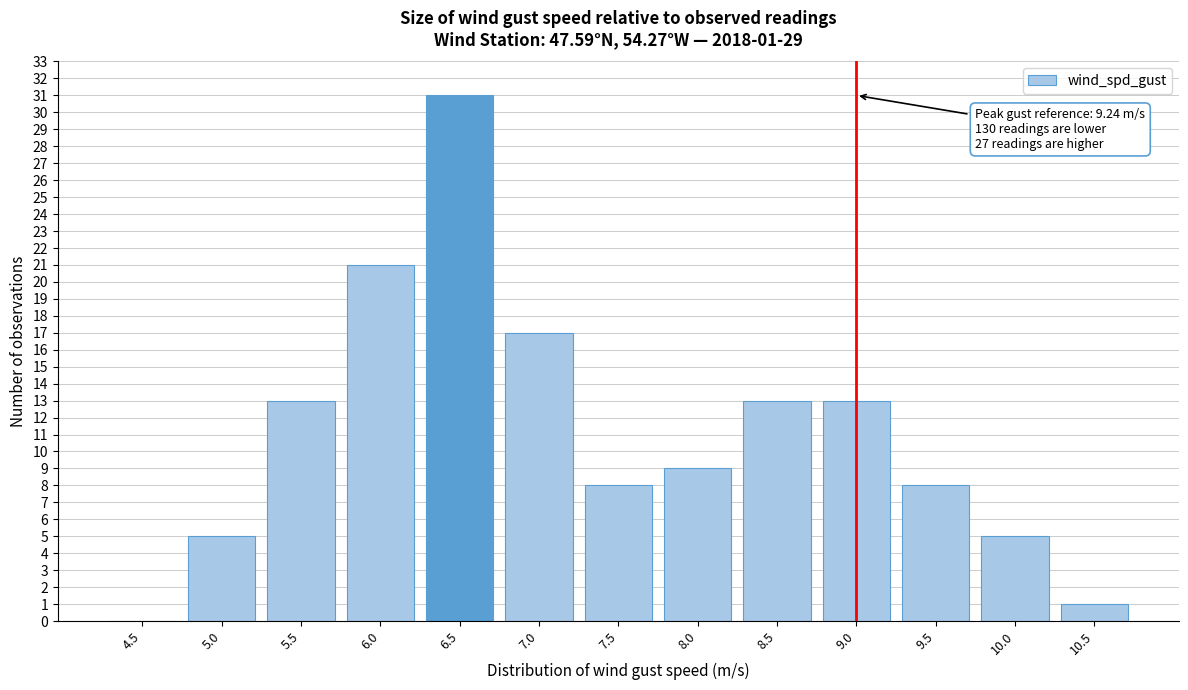

Reading right to left, extract all data points from this chart.

10.5=1	10.0=5	9.5=8	9.0=13	8.5=13	8.0=9	7.5=8	7.0=17	6.5=31	6.0=21	5.5=13	5.0=5	4.5=0